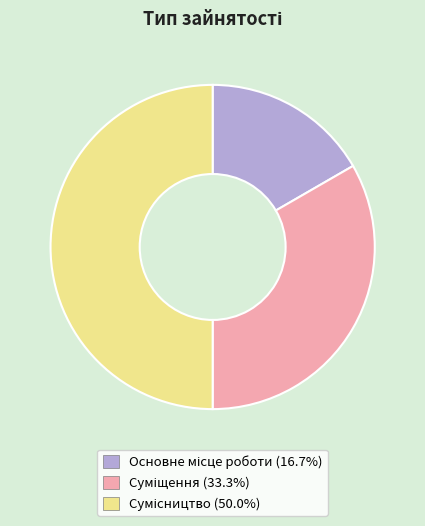

Approximately how many times larger is the value at Сумісництво compared to Суміщення?

1.5